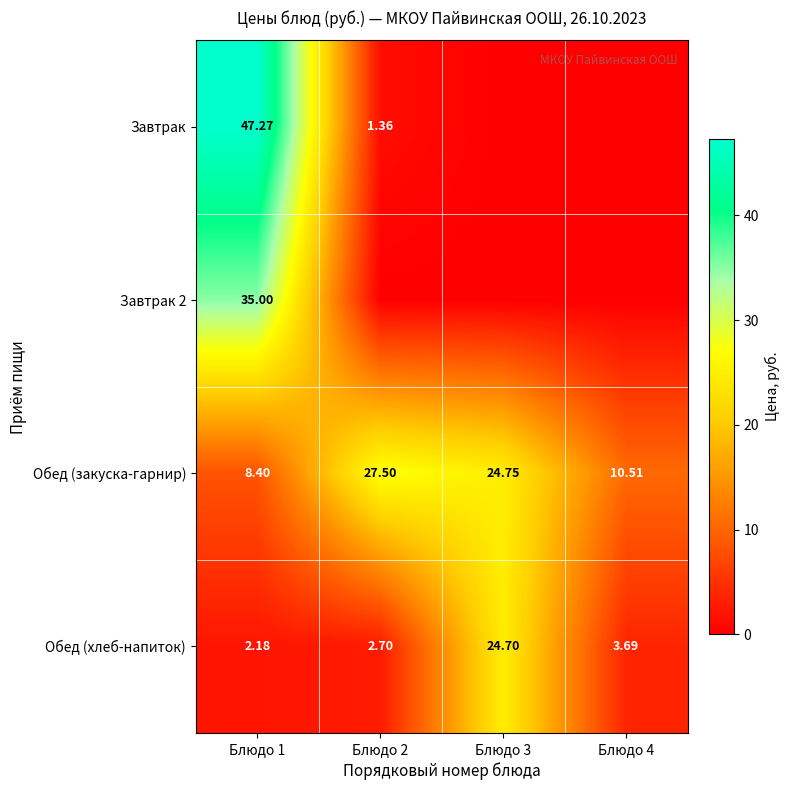

At which label is Обед (хлеб-напиток) closest to 13?

Блюдо 4